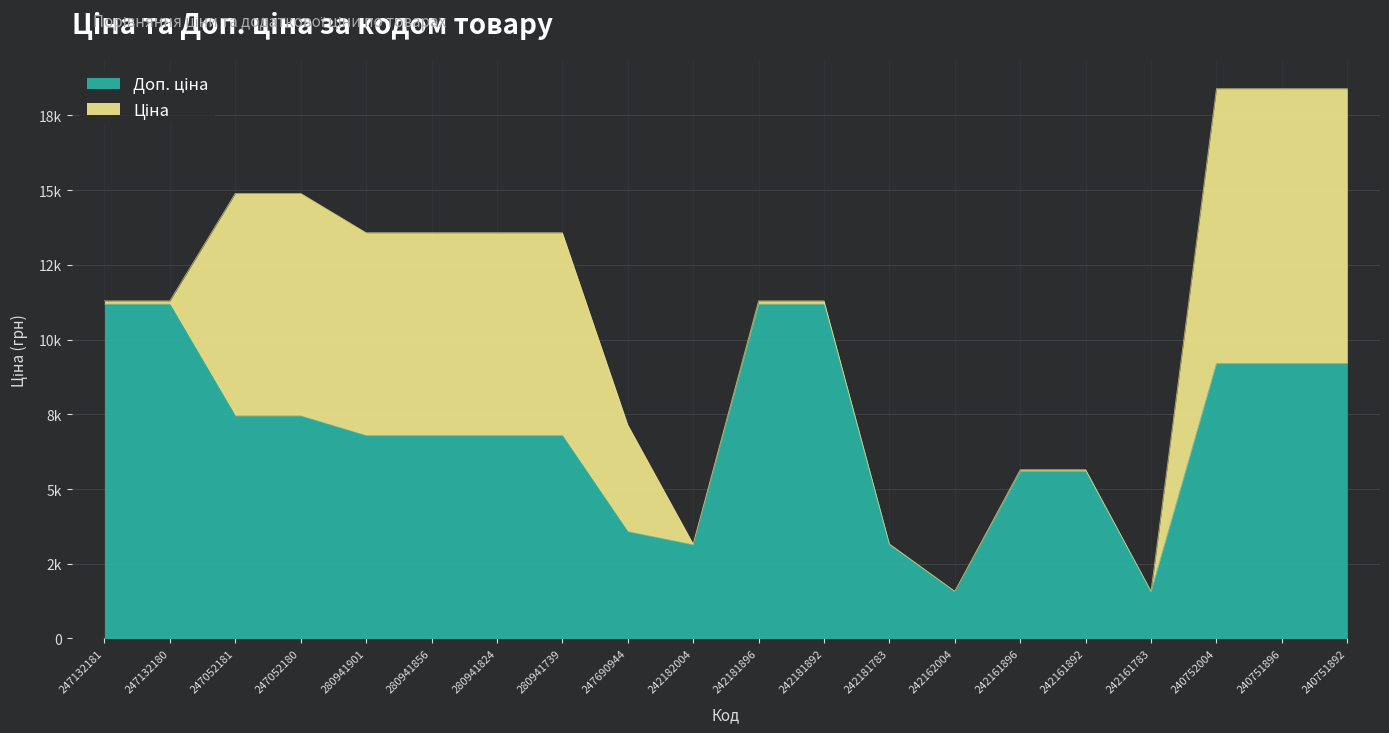

The value at 242161783 is 1565.0. True or false?

True